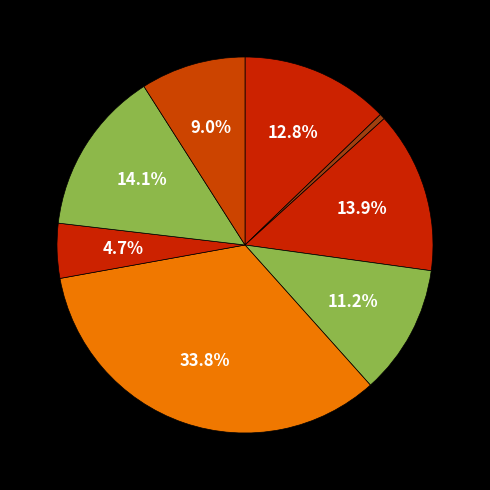

Is there a majority slice in this chart?

No